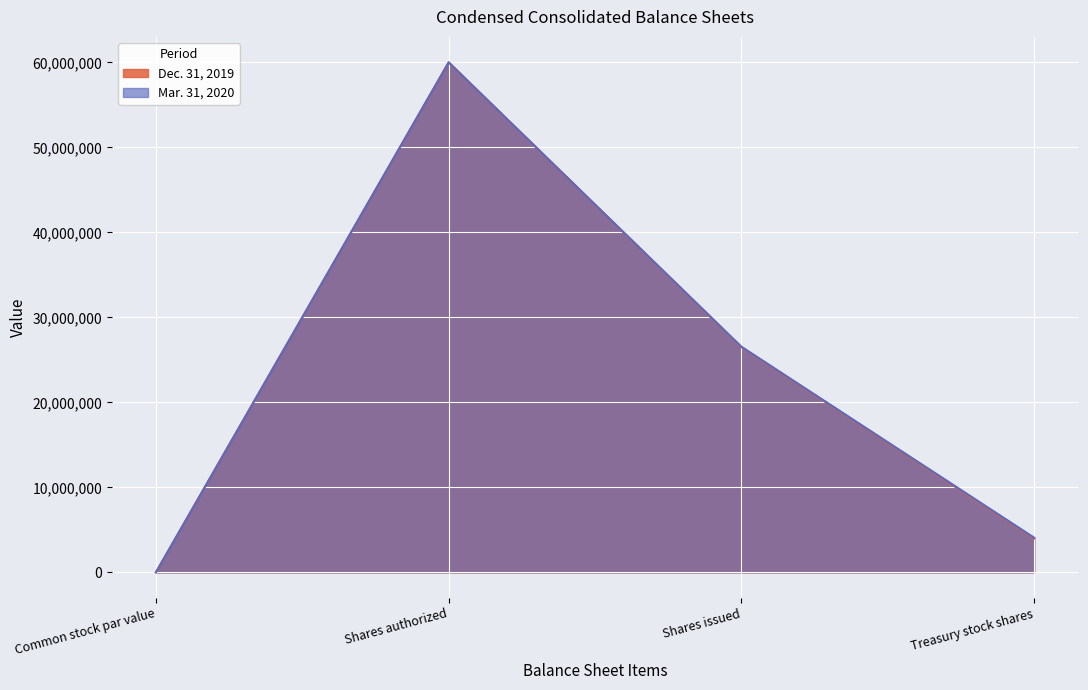

What are all the series names shown in the legend?

Dec. 31, 2019, Mar. 31, 2020